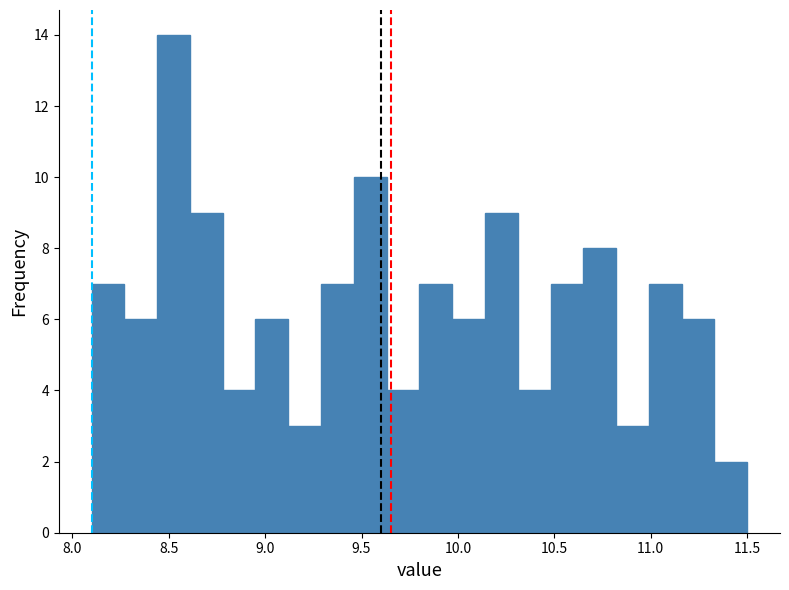

Read against the x-axis, roughly where is the centre of the tallest bar?

8.55